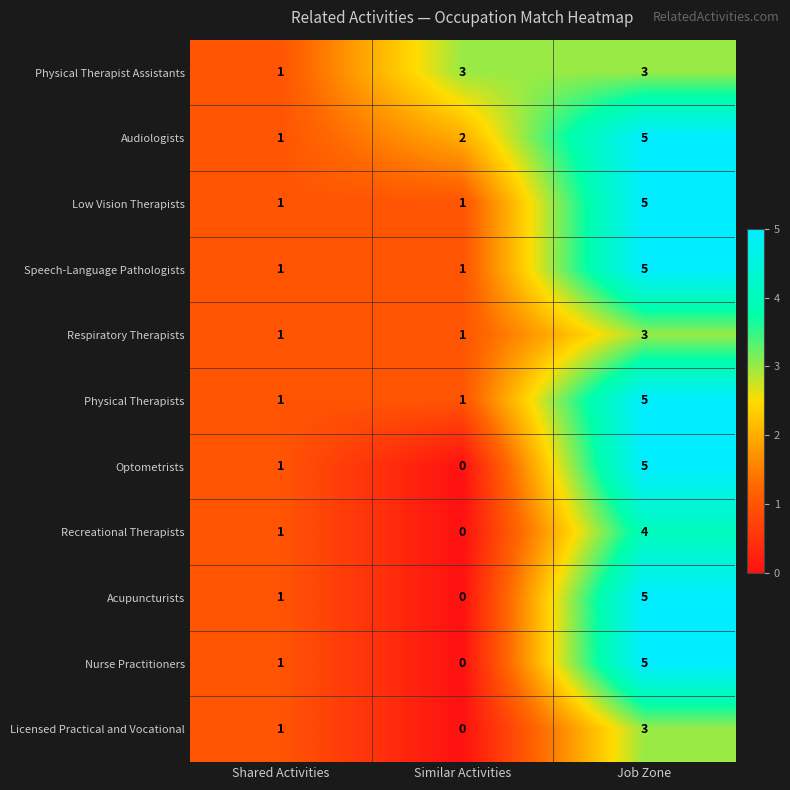

How many data points does each series have?

3